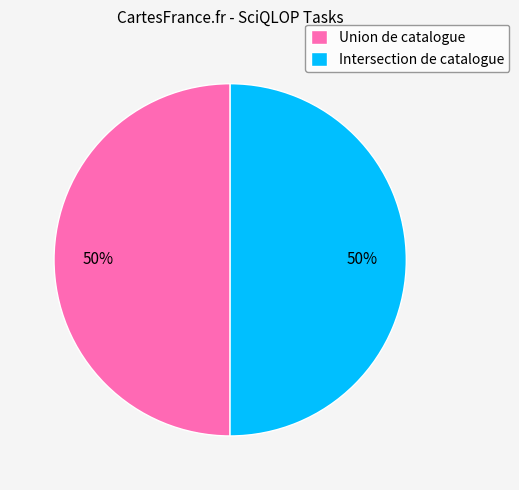

To the nearest percent, what portion does Intersection de catalogue represent?

50%